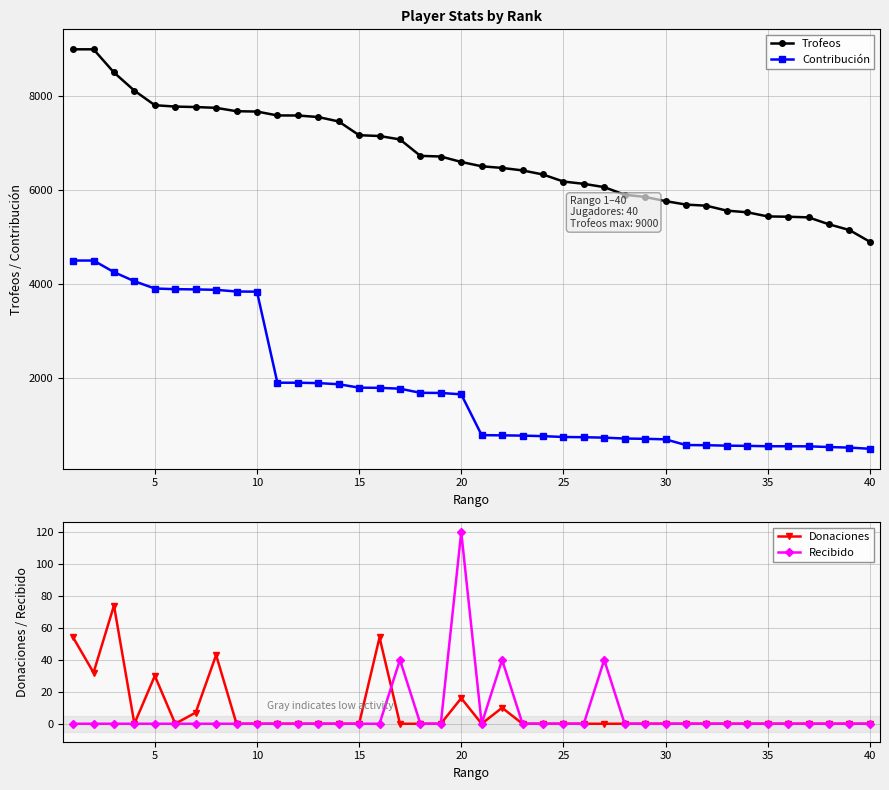

True or false: Contribución has a value of 770 at 22.

True